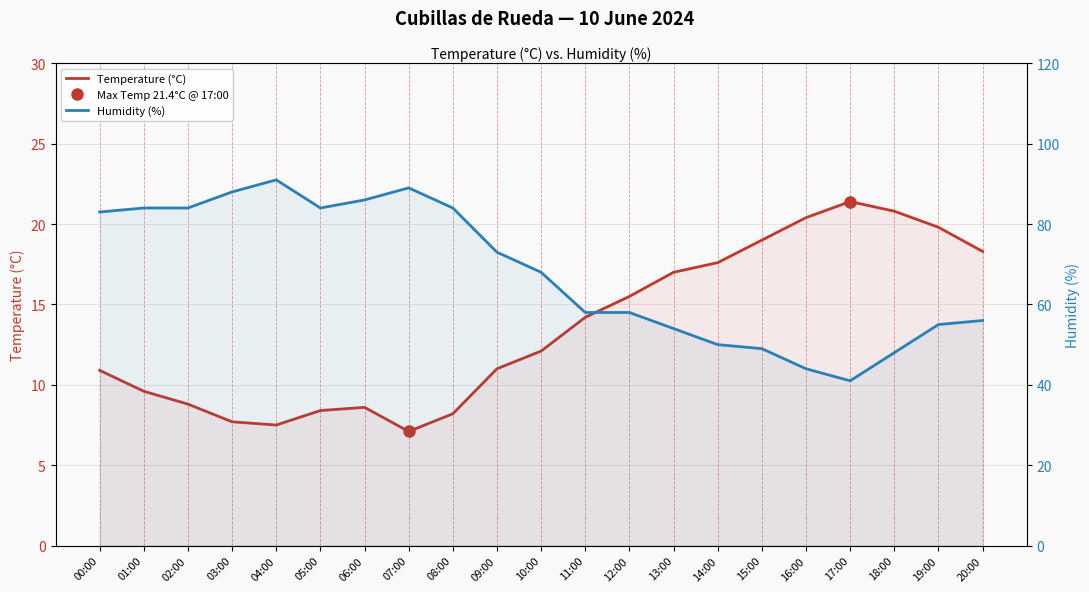

What is the difference between the maximum and second lowest values in the Temperature (°C) series?

13.9